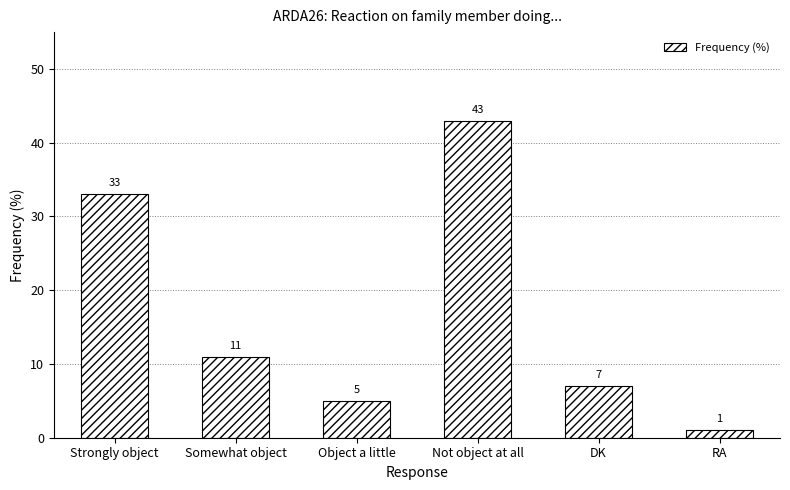

Reading left to right, extract all data points from this chart.

33	11	5	43	7	1